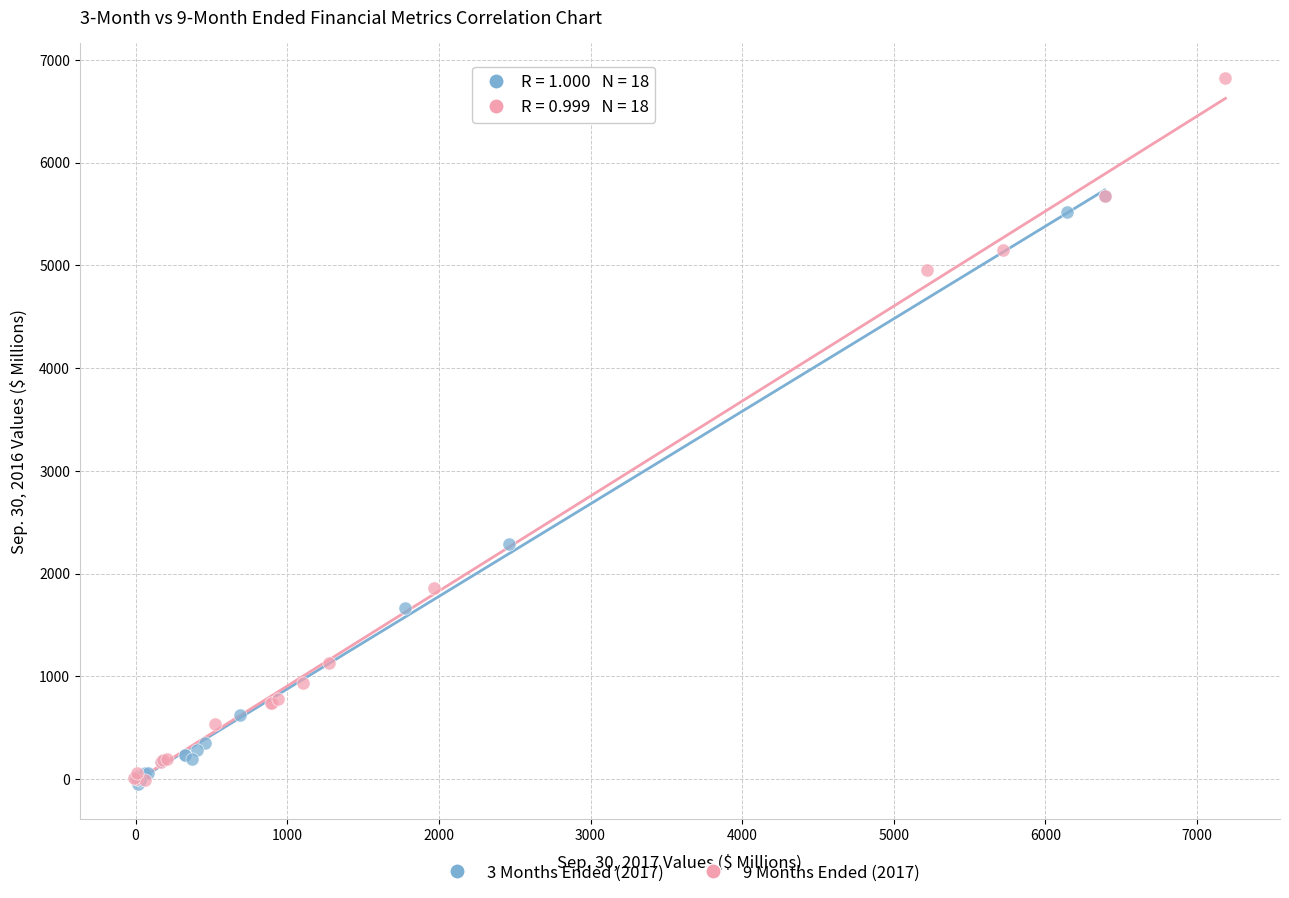

Which series has the largest Y range (max minus min)?

9 Months Ended (2017)